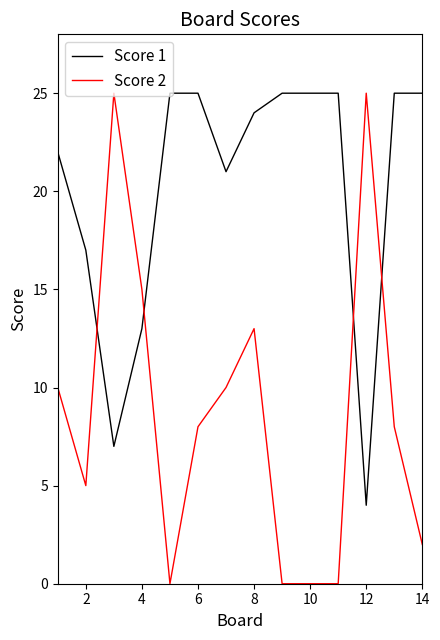

What is the minimum value for Score 1?

4